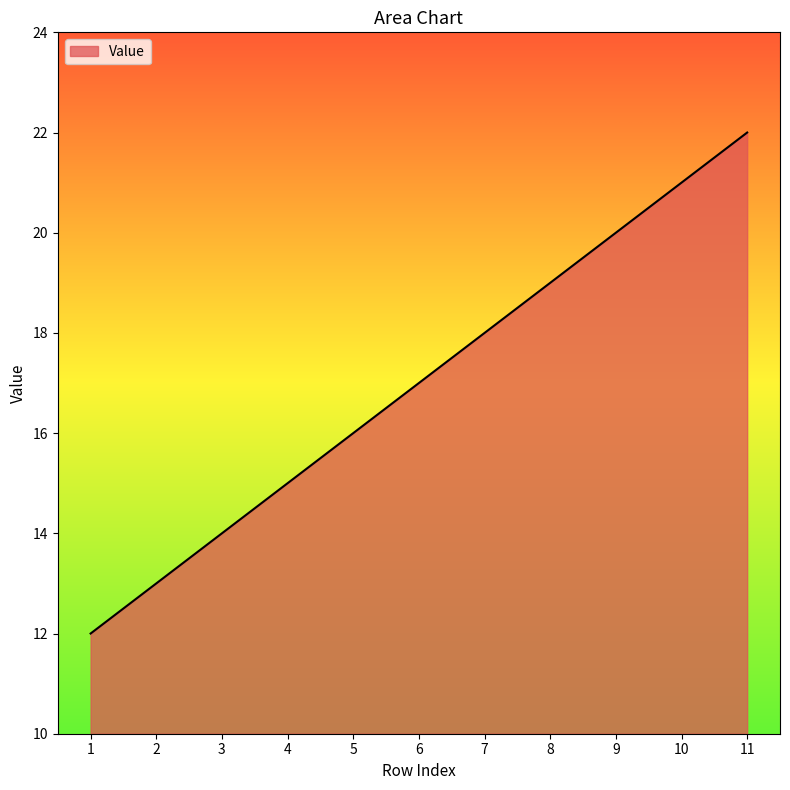

What is the maximum value shown in the chart?

22